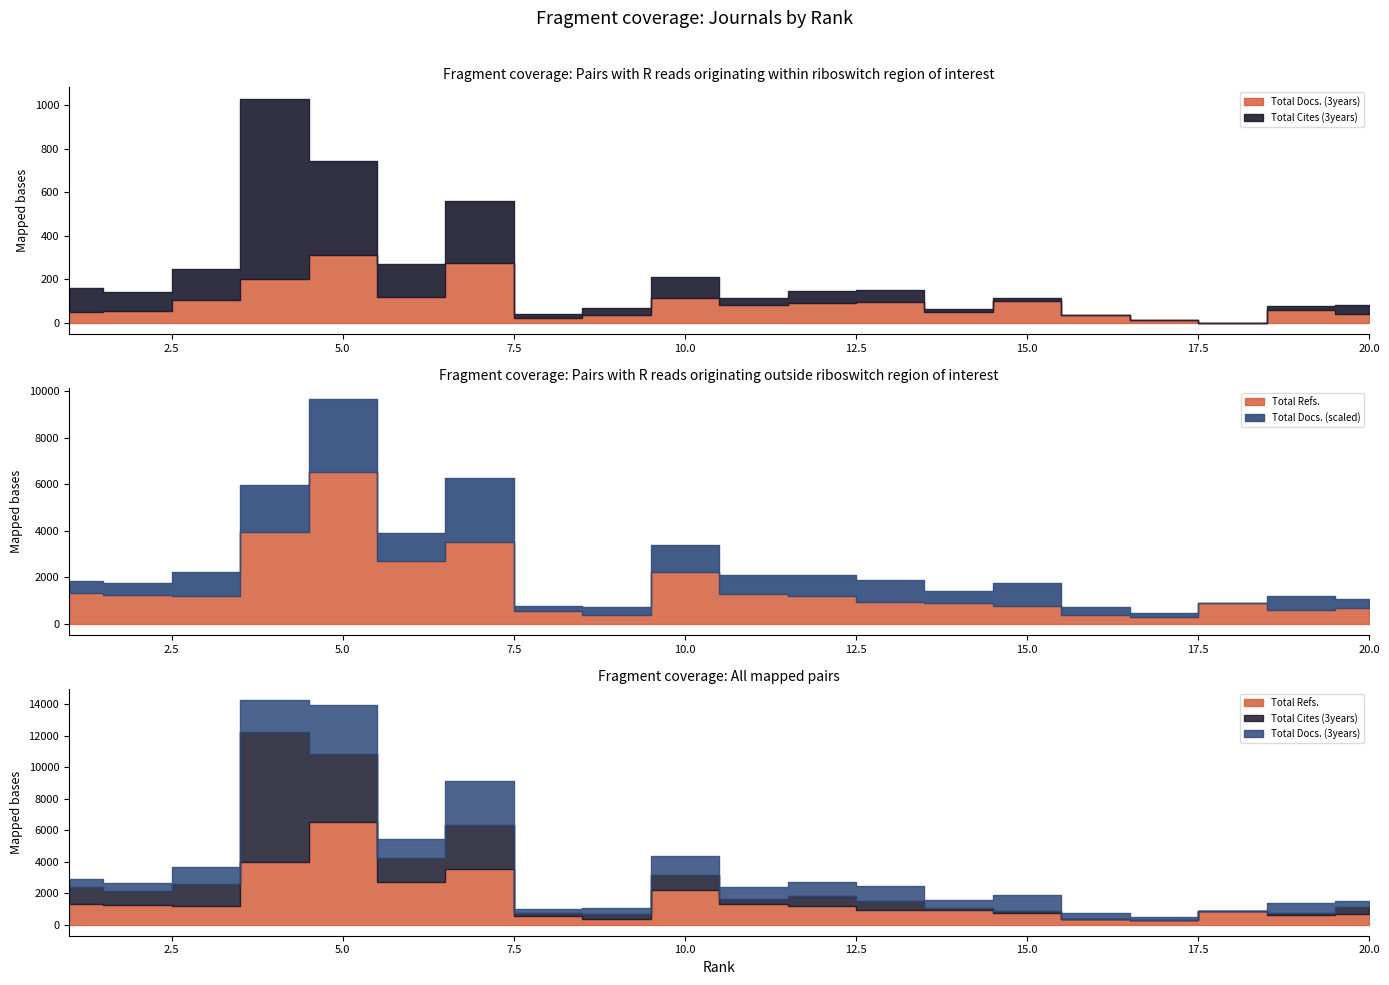

Where is the first local minimum for Total Cites (3years)?

2